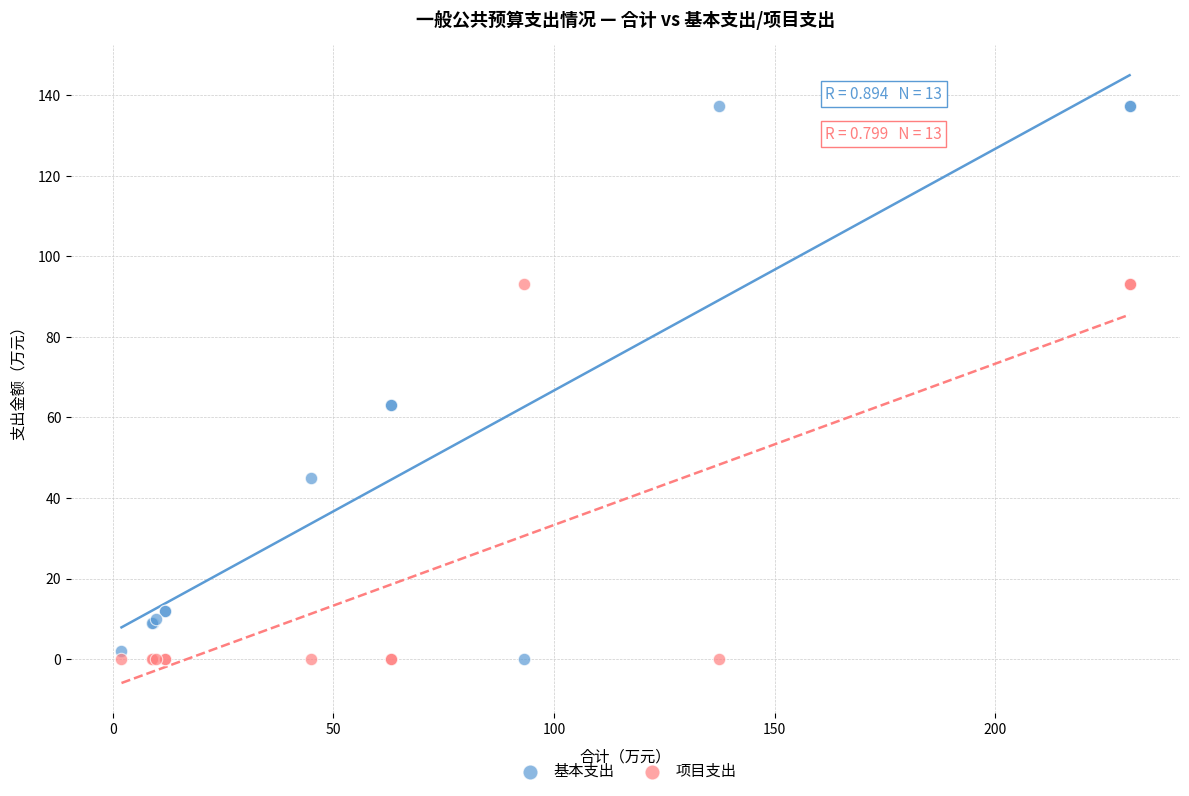

Which series has the widest spread of Y values?

基本支出